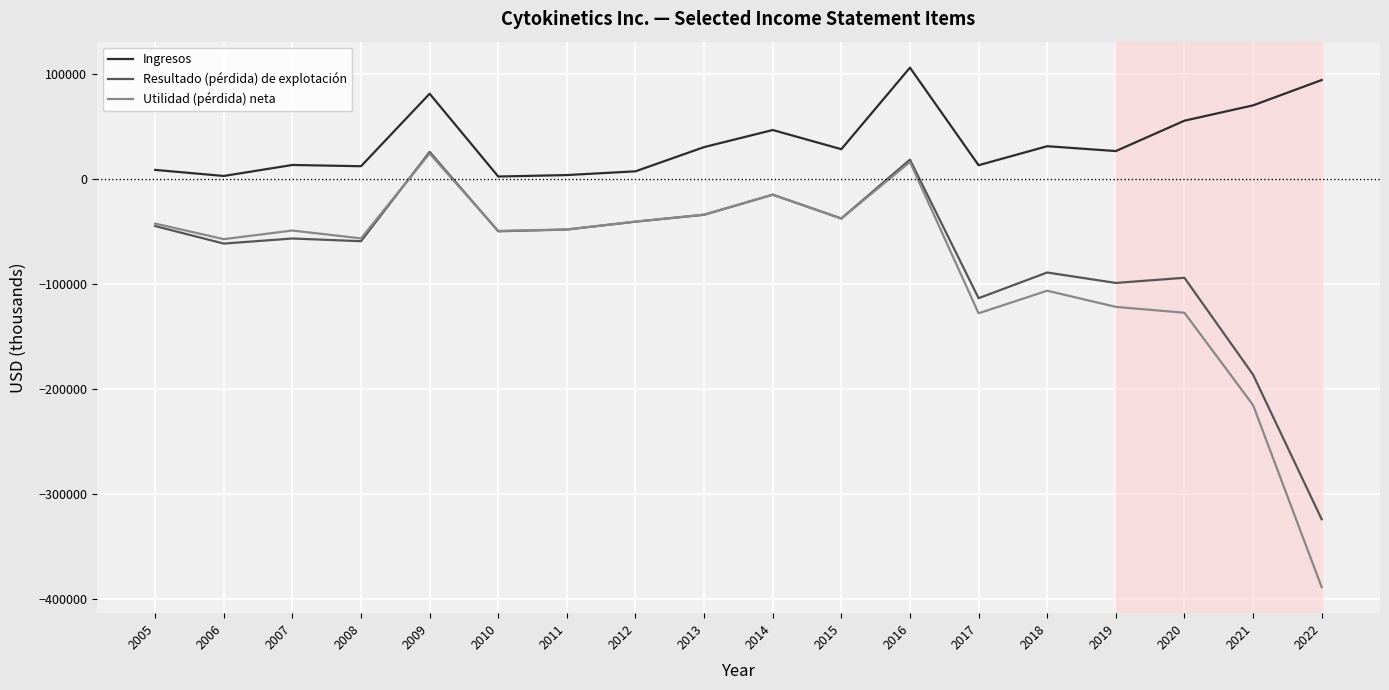

Rank the series at 2019 from highest to lowest value.

Ingresos, Resultado (pérdida) de explotación, Utilidad (pérdida) neta